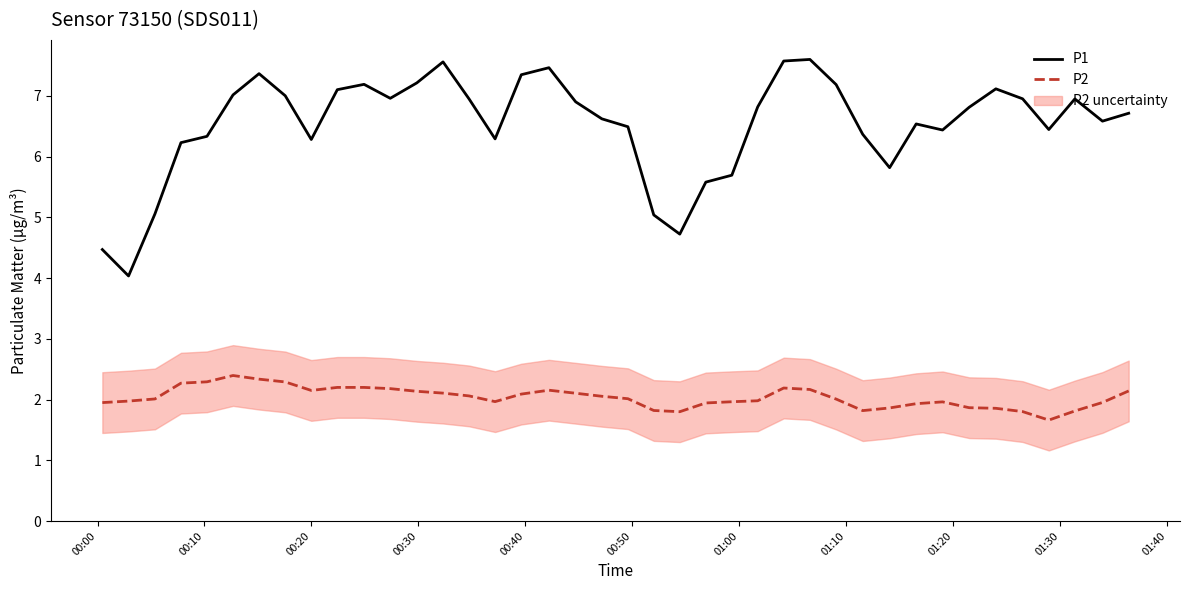

True or false: P2 and P1 cross at least once.

False